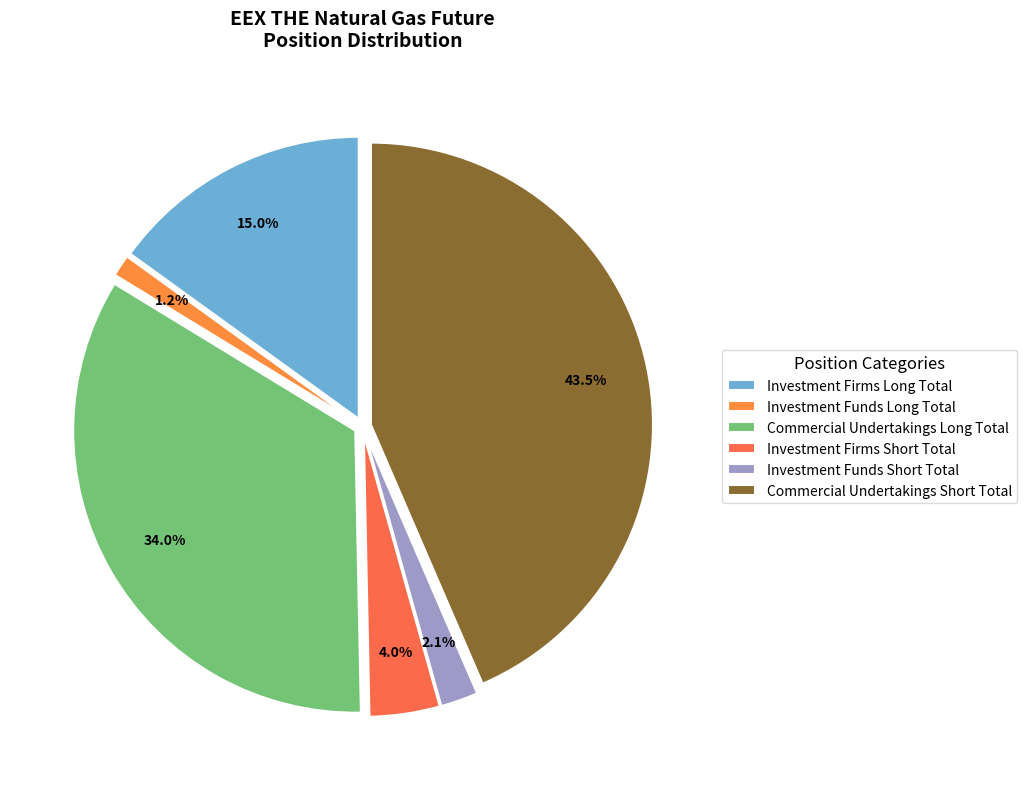

Is there a majority slice in this chart?

No